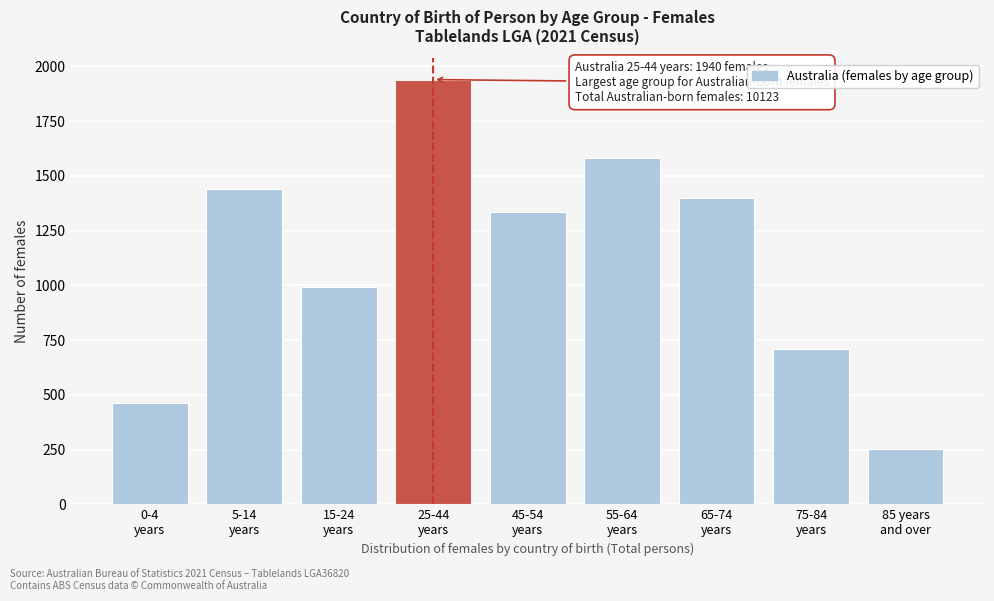

Reading right to left, transcribe all the data shown in this chart.

252	711	1401	1584	1335	1940	993	1442	465